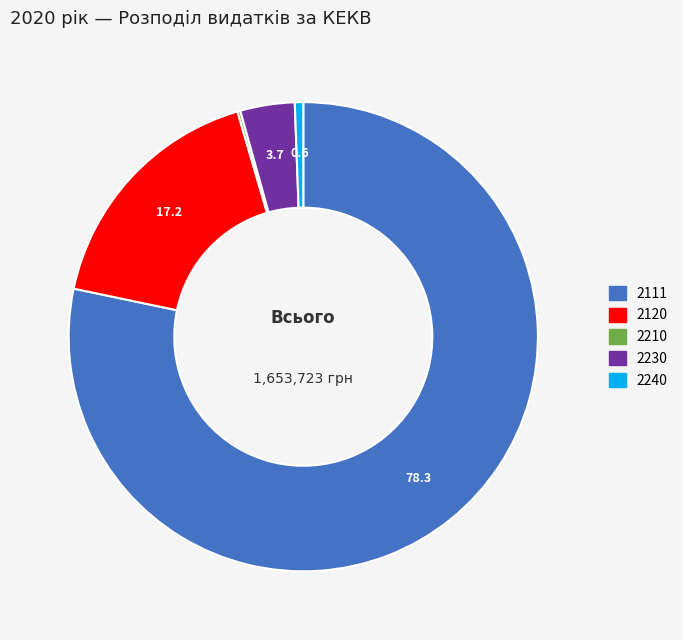

Approximately how many times larger is the value at 2111 compared to 2240?

135.5